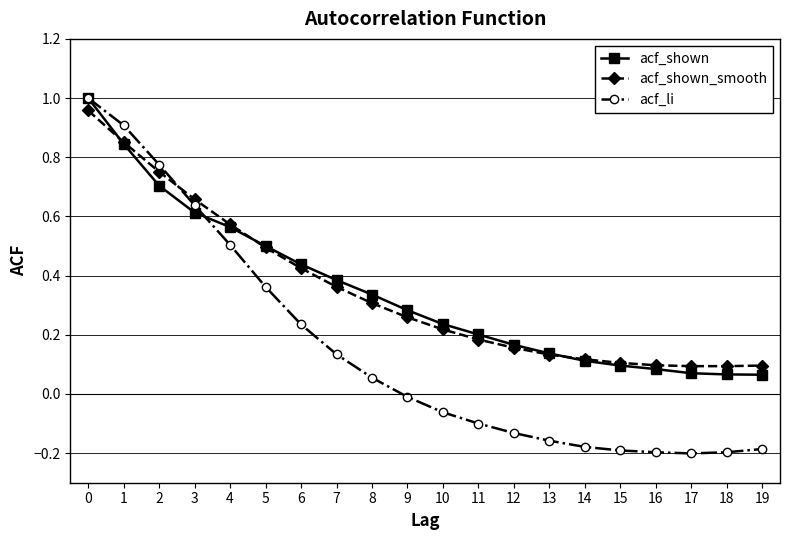

How many series are shown in this chart?

3